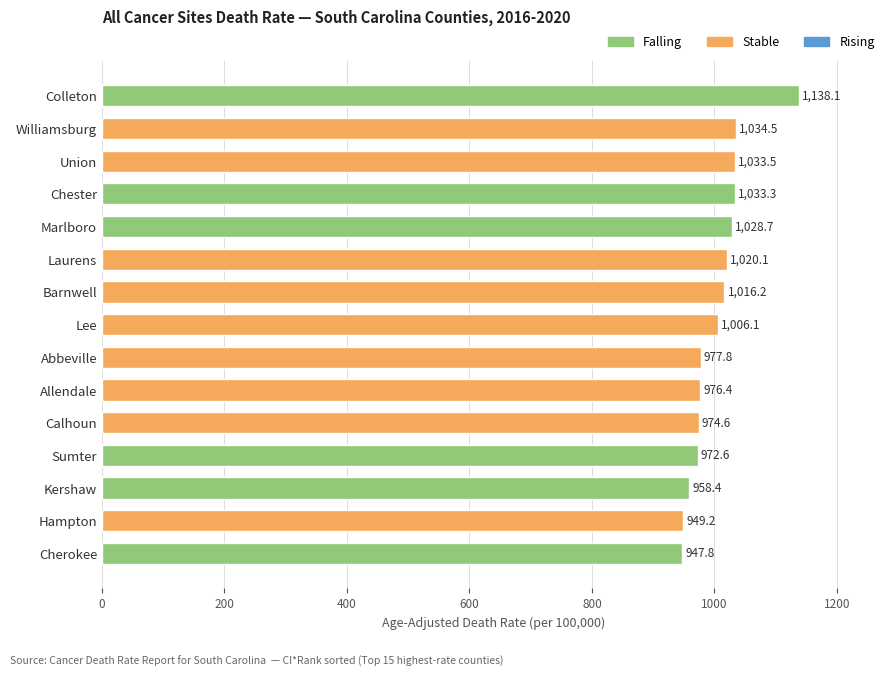

Reading bottom to top, list all the values displayed in this chart.

Cherokee=947.8	Hampton=949.2	Kershaw=958.4	Sumter=972.6	Calhoun=974.6	Allendale=976.4	Abbeville=977.8	Lee=1006.1	Barnwell=1016.2	Laurens=1020.1	Marlboro=1028.7	Chester=1033.3	Union=1033.5	Williamsburg=1034.5	Colleton=1138.1